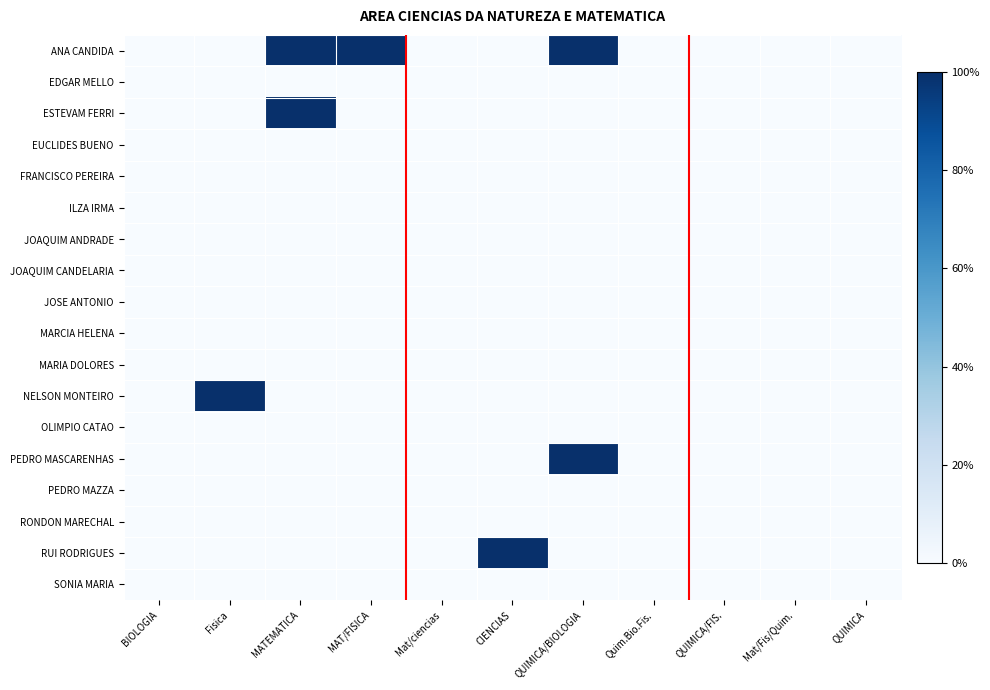

Which category has the lowest value across all series?

BIOLOGIA